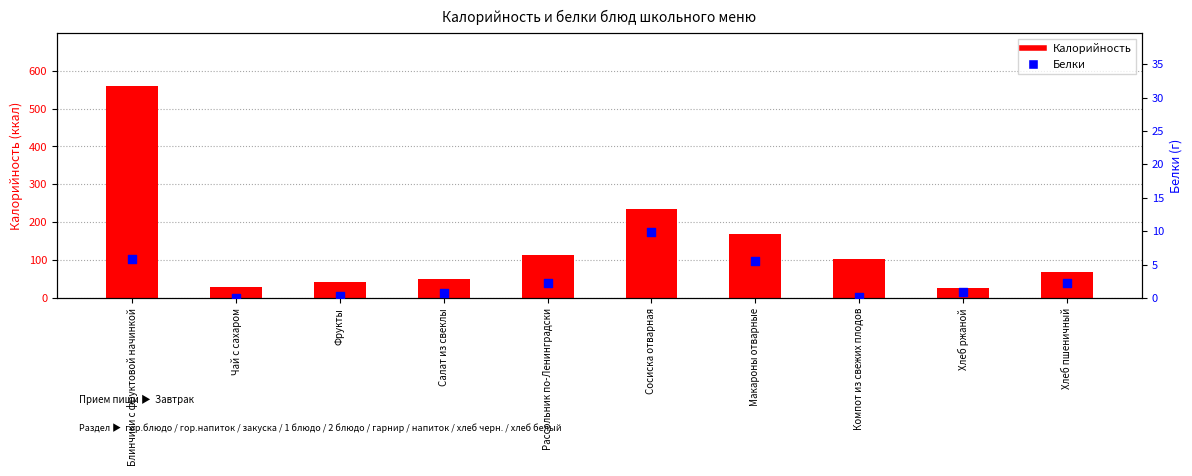

Is the value of Калорийность at Хлеб пшеничный greater than the value of Белки at Фрукты?

Yes